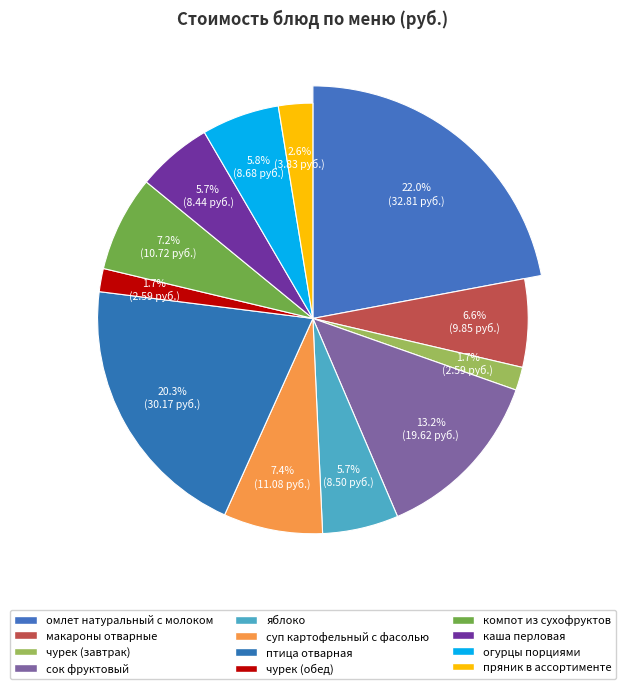

What is the largest slice in the pie chart?

омлет натуральный с молоком